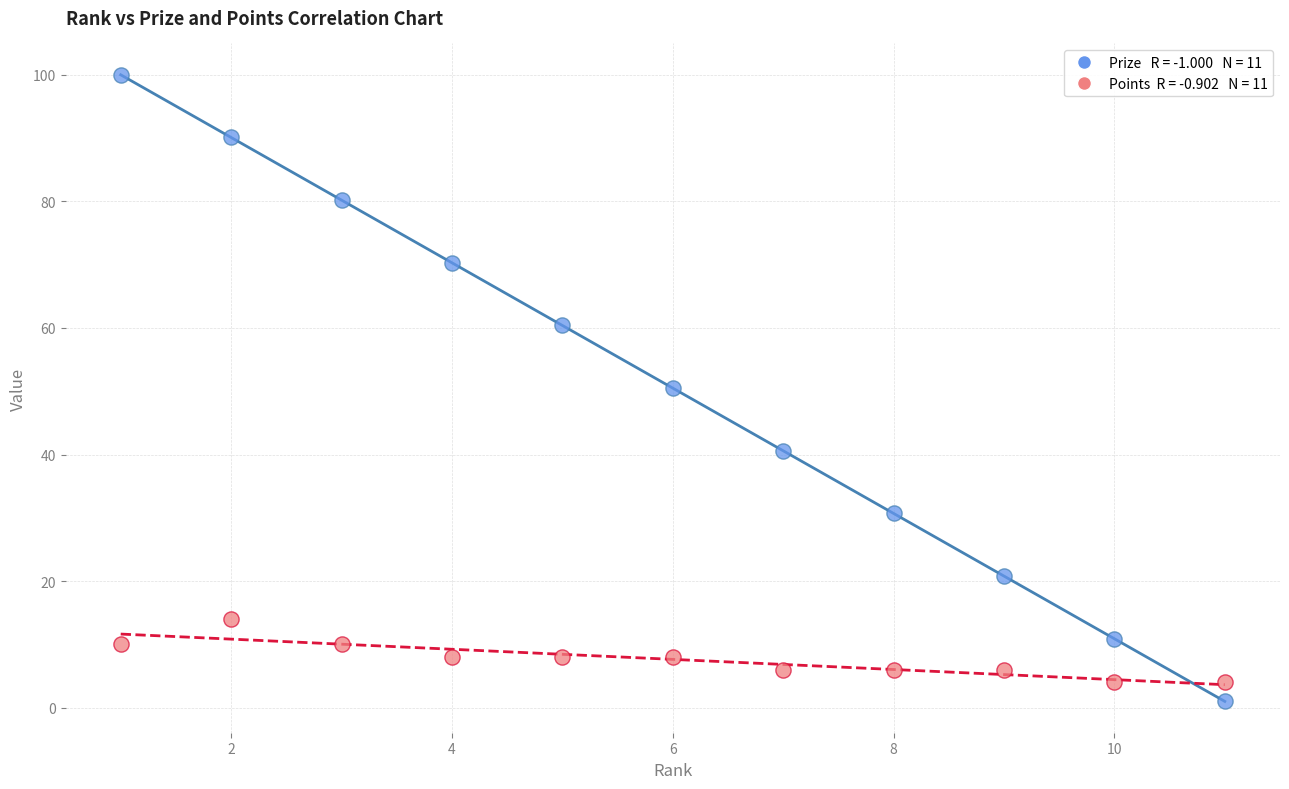

Across all data points, what is the range of Y values (max minus min)?

99.0